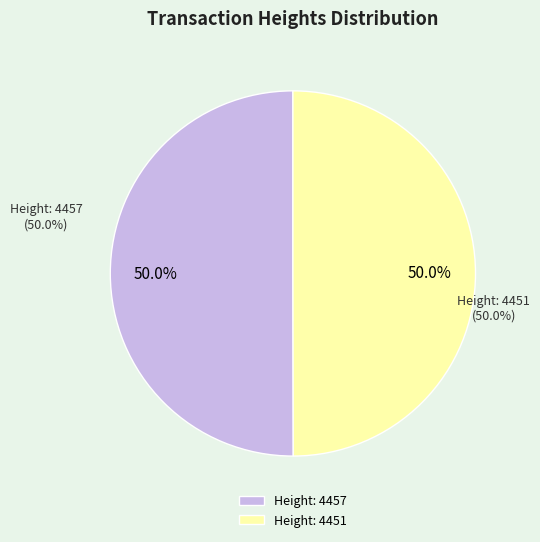

Is Height: 4451 the majority of the pie?

No